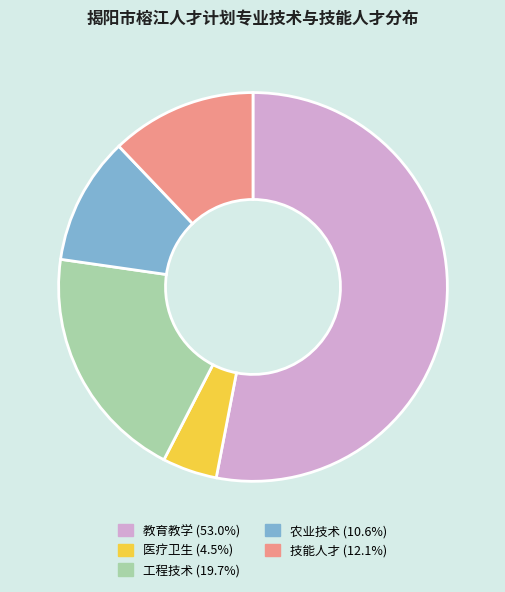

Which category has the smallest portion of the pie?

医疗卫生